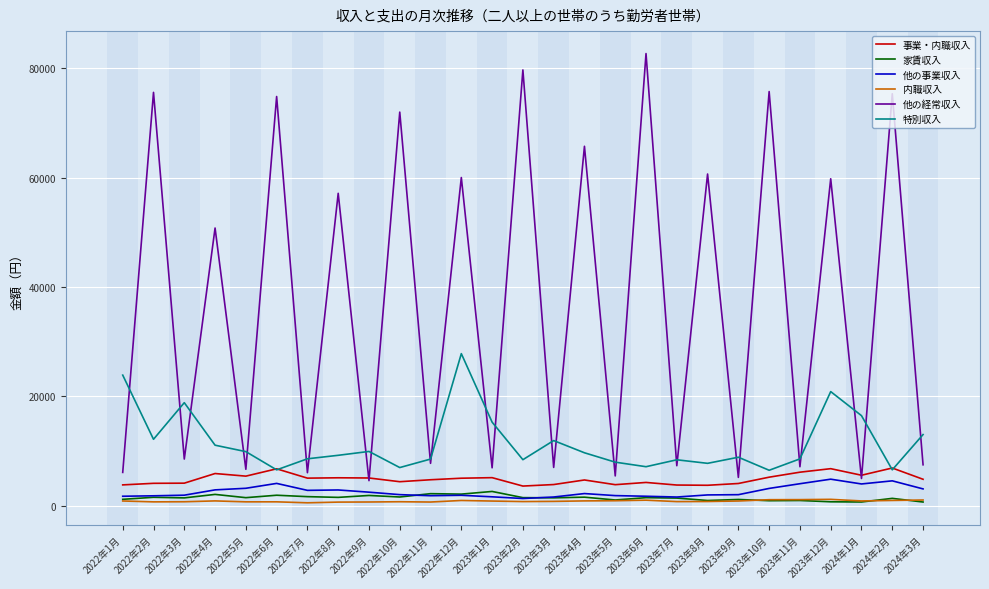

True or false: 事業・内職収入 has more than 2 points higher than both neighbors.

True